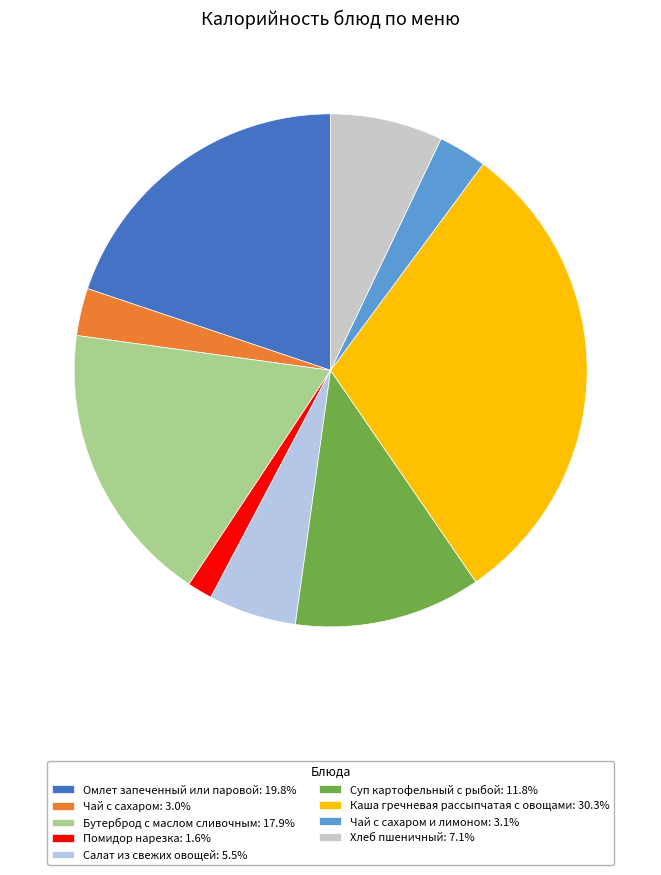

Rank the categories by value from lowest to highest.

Помидор нарезка, Чай с сахаром, Чай с сахаром и лимоном, Салат из свежих овощей, Хлеб пшеничный, Суп картофельный с рыбой, Бутерброд с маслом сливочным, Омлет запеченный или паровой, Каша гречневая рассыпчатая с овощами